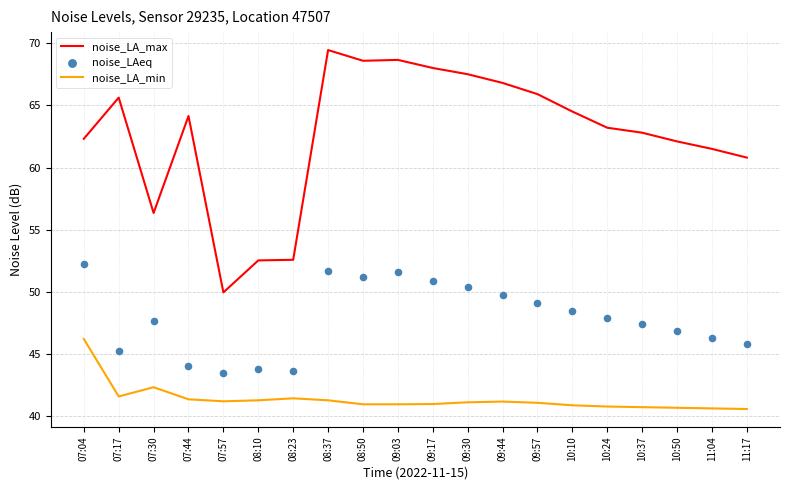

Which series has the largest total across all categories?

noise_LA_max